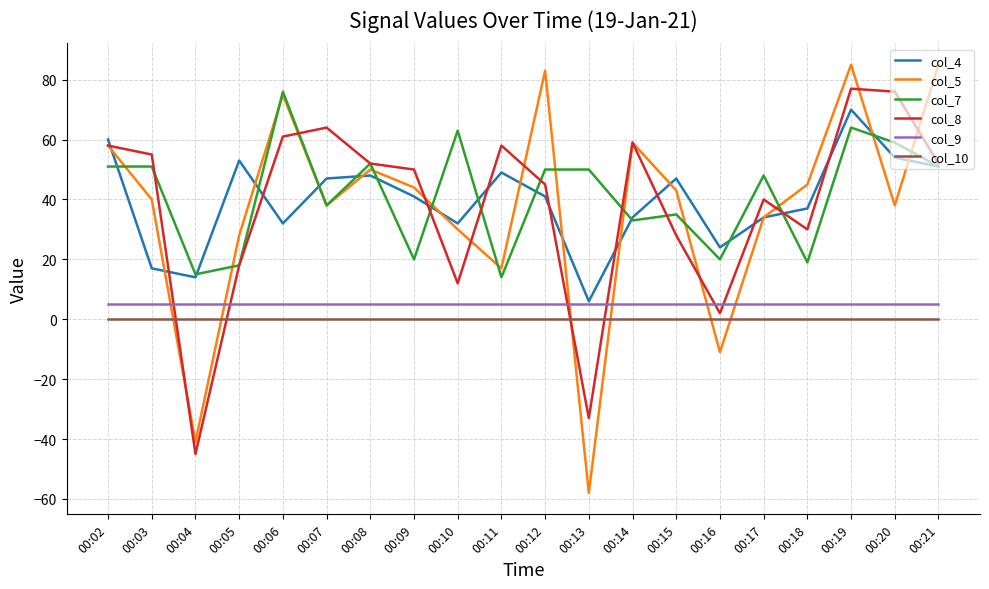

Is it true that col_4 equals 14 at 00:04?

True